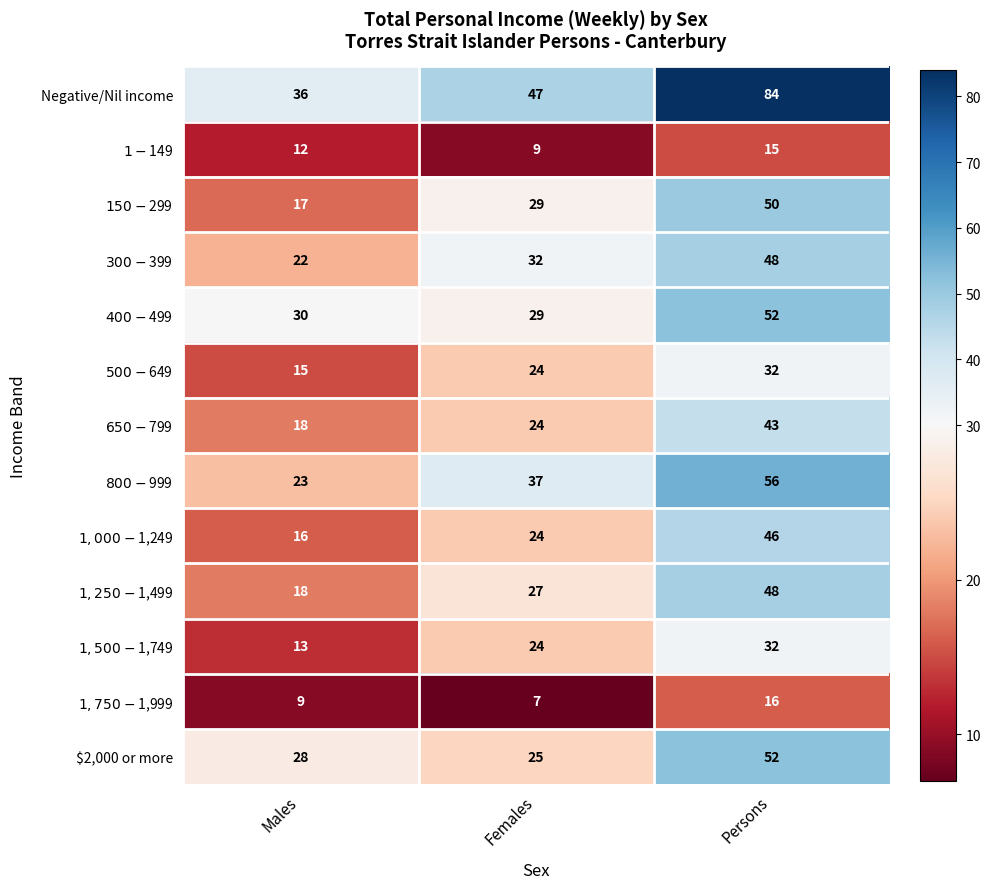

What is the spread (max minus min) of values at Females?

40